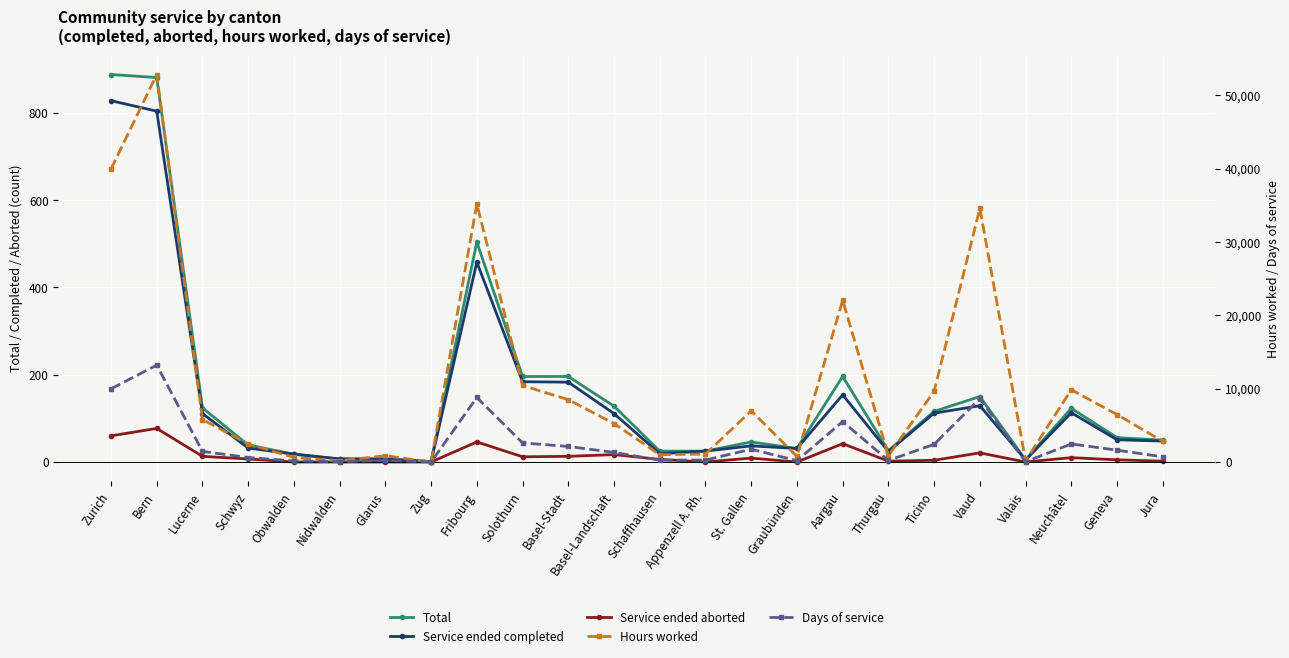

Reading left to right, transcribe all the data shown in this chart.

Total: 888	881	124	39	18	7	7	1	504	196	196	128	25	25	46	31	196	26	116	150	5	123	56	50
Service ended completed: 828	804	111	32	18	7	7	1	458	184	183	111	19	25	37	31	154	24	112	129	5	113	51	48
Service ended aborted: 60	77	13	7	0	0	0	0	46	12	13	17	6	0	9	0	42	2	4	21	0	10	5	2
Hours worked: 39928	52819	5796	2463	624	180	865	8	35190	10433	8501	5245	999	1084	6982	768	22062	866	9642	34570	164	9855	6463	2830
Days of service: 9982	13205	1449	616	156	45	216	2	8798	2608	2125	1311	250	271	1746	192	5516	217	2411	8643	41	2464	1616	708